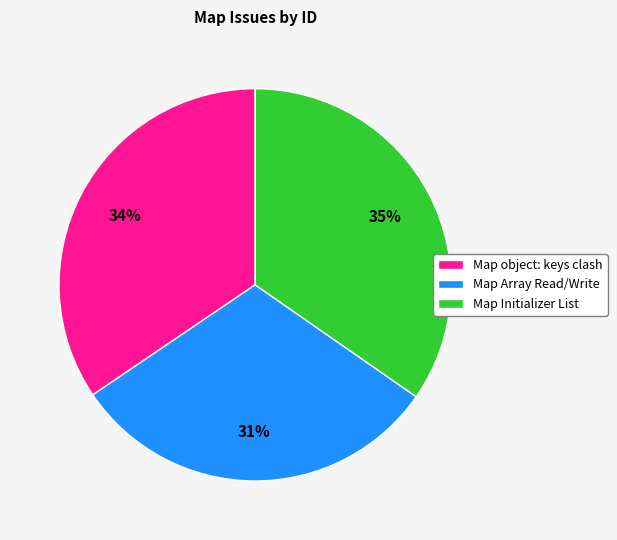

To the nearest percent, what is the difference between the largest and smallest slice percentages?

4%